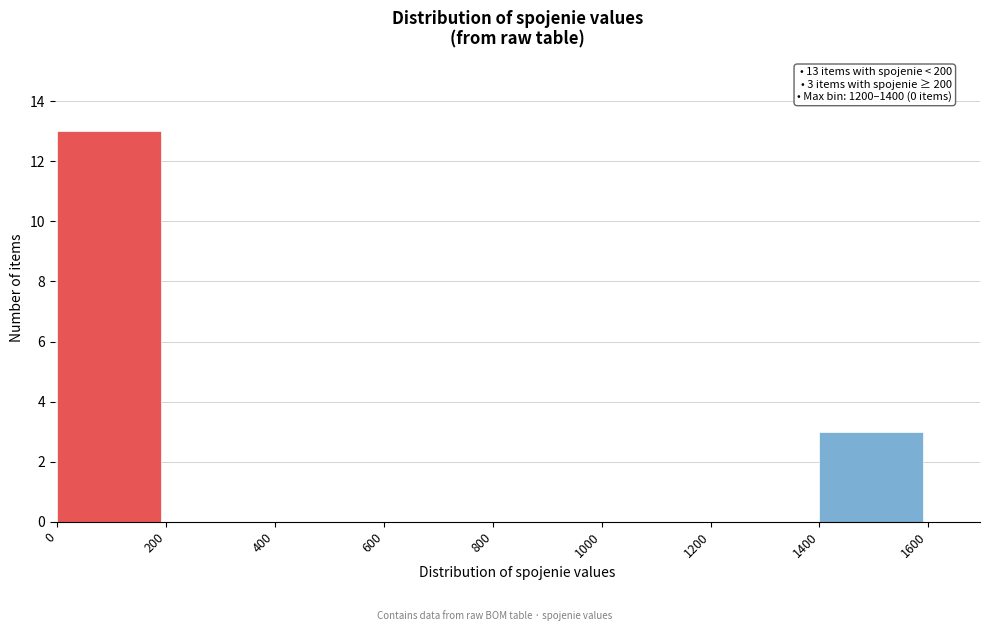

Reading left to right, transcribe all the data shown in this chart.

0=13	200=0	400=0	600=0	800=0	1000=0	1200=0	1400=3